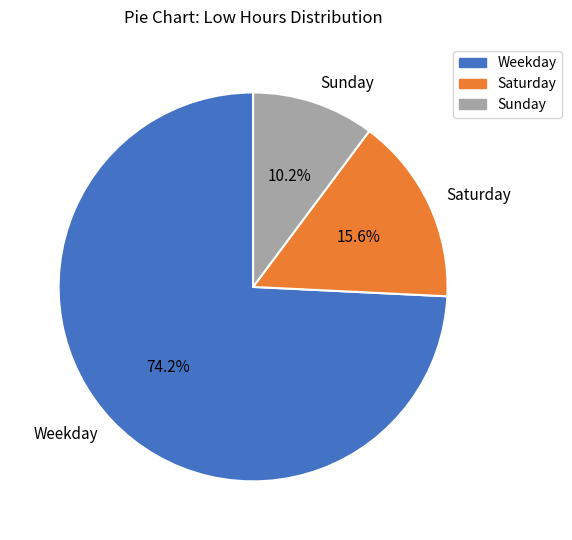

Is there a majority slice in this chart?

Yes